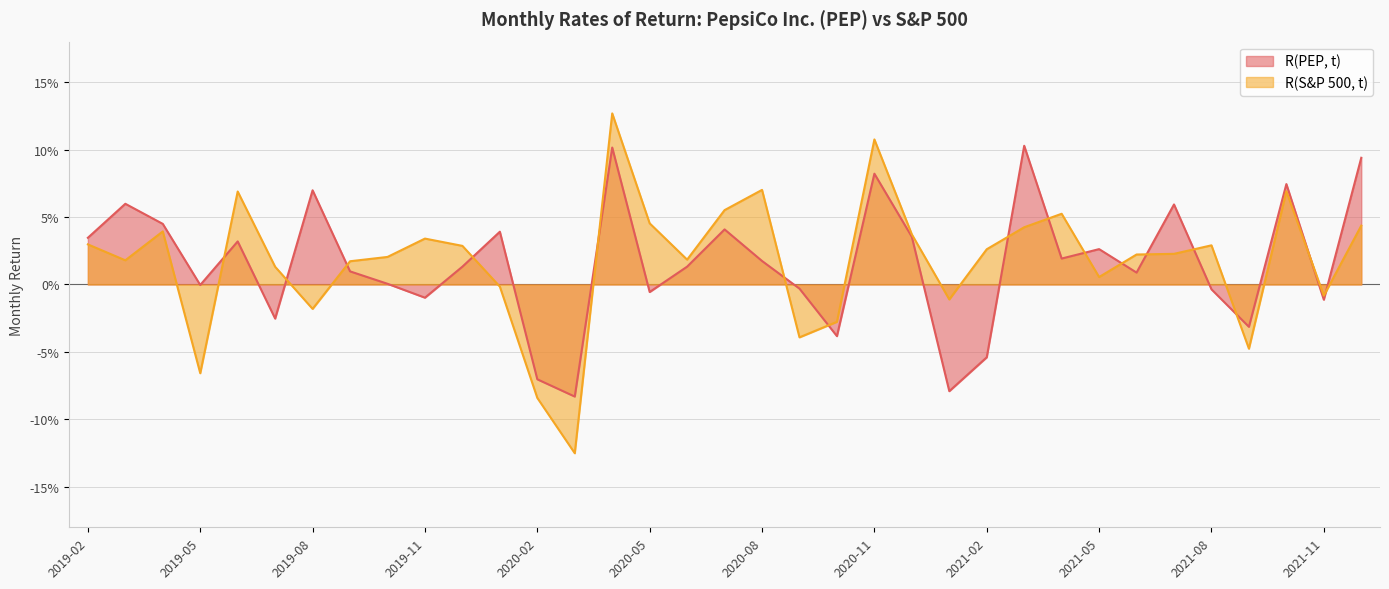

What is the label of the 3rd point from the left?

2019-04